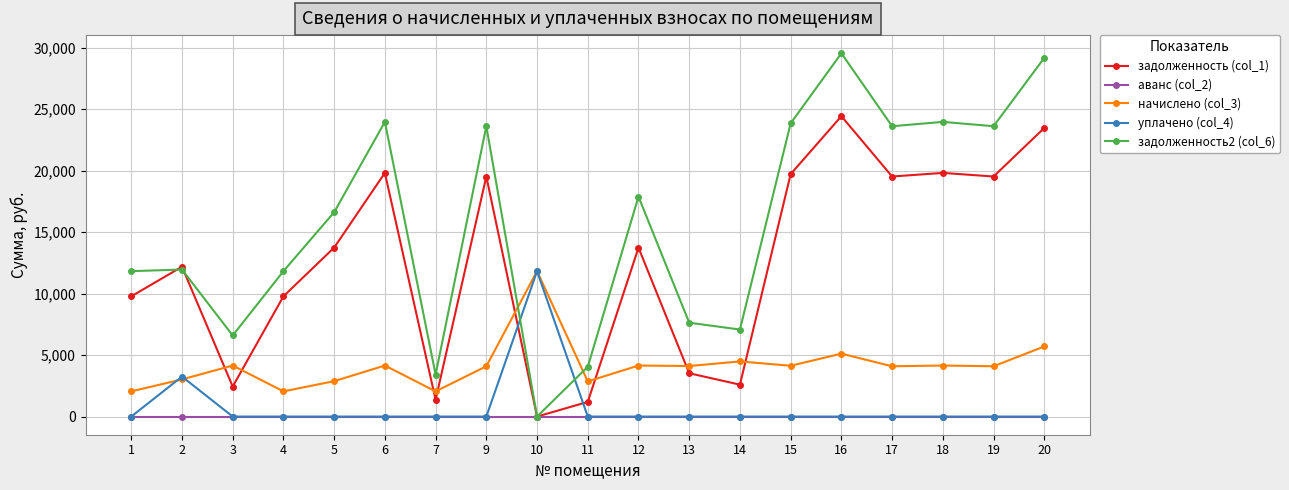

What is the greatest value displayed?

29544.5